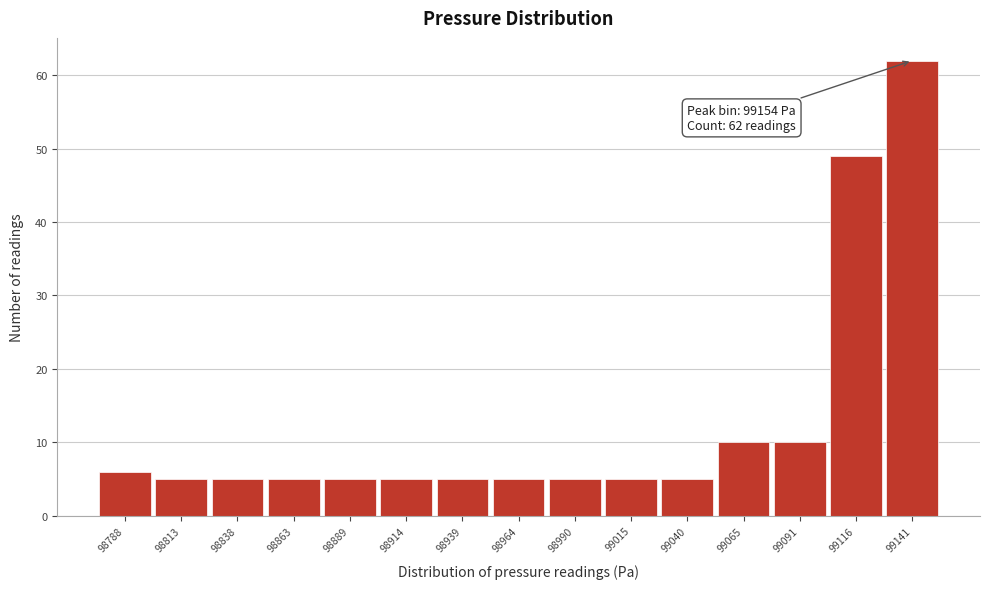

Reading left to right, list all the values displayed in this chart.

6	5	5	5	5	5	5	5	5	5	5	10	10	49	62